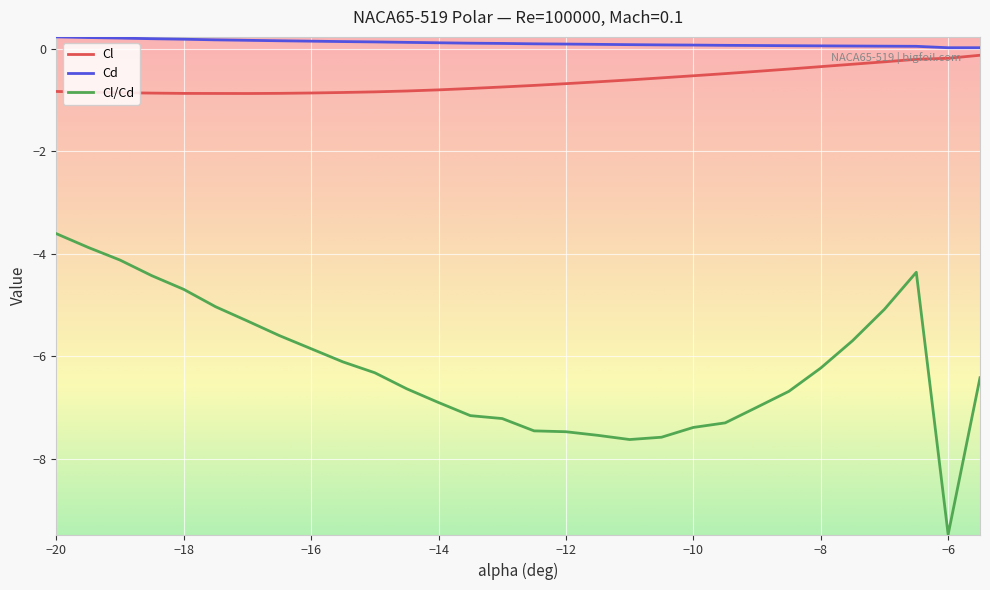

Which series has the largest total across all categories?

Cd